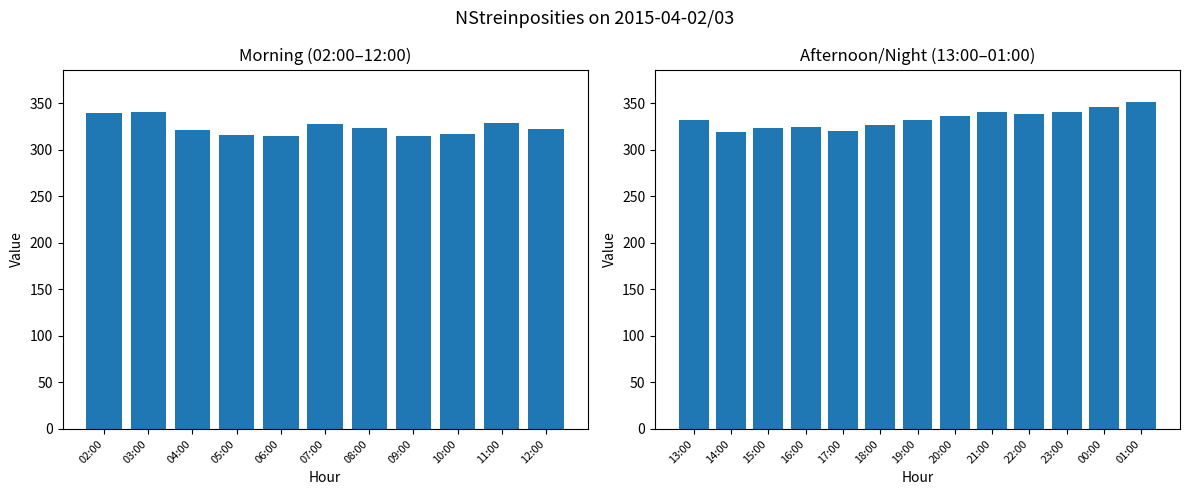

Rank the categories by value from highest to lowest.

01:00, 00:00, 23:00, 03:00, 21:00, 02:00, 22:00, 20:00, 13:00, 19:00, 11:00, 07:00, 18:00, 16:00, 08:00, 15:00, 12:00, 04:00, 17:00, 14:00, 10:00, 05:00, 06:00, 09:00